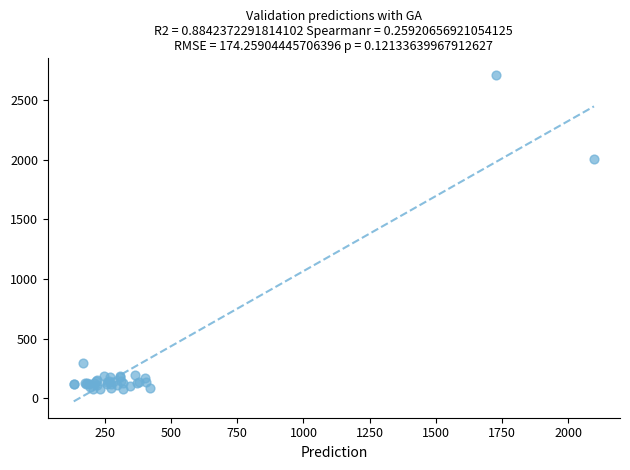

What Y value in the scatter plot is closest to 1394?

2009